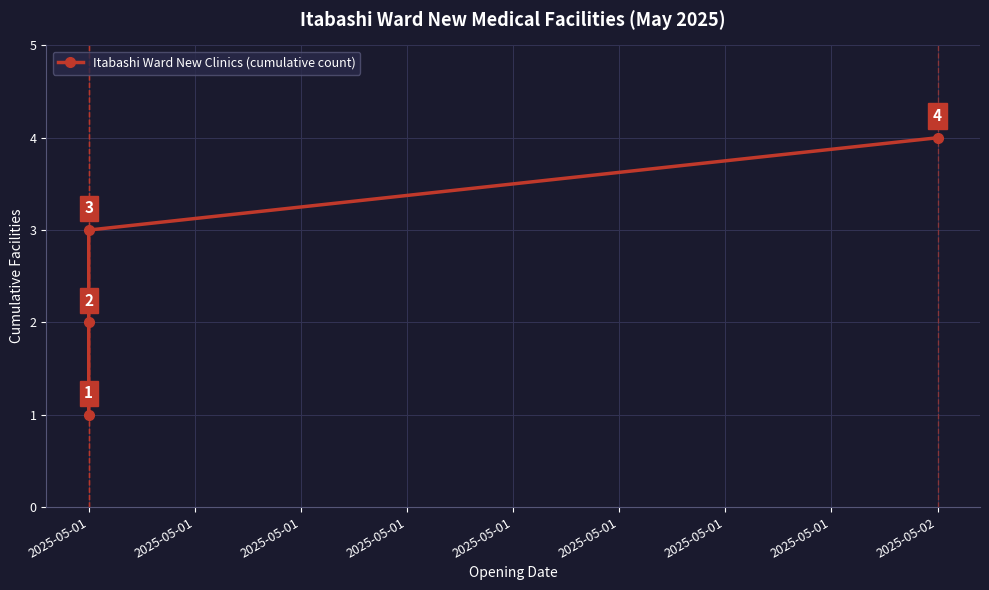

Between 2025-05-02 and 2025-05-01, which is larger?

2025-05-02